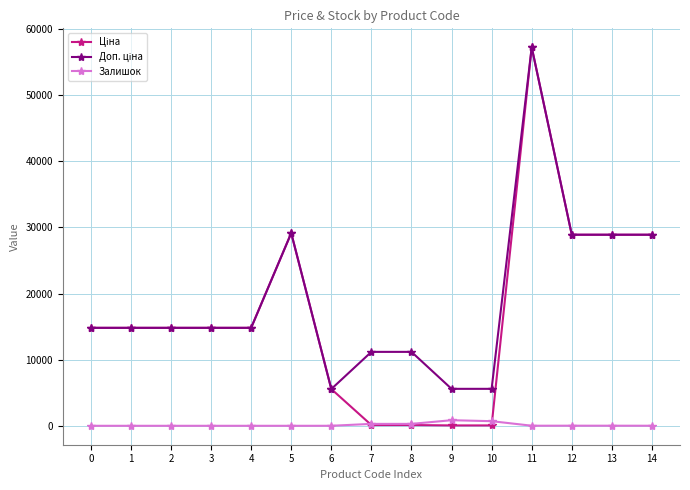

What is the maximum value shown in the chart?

57258.0